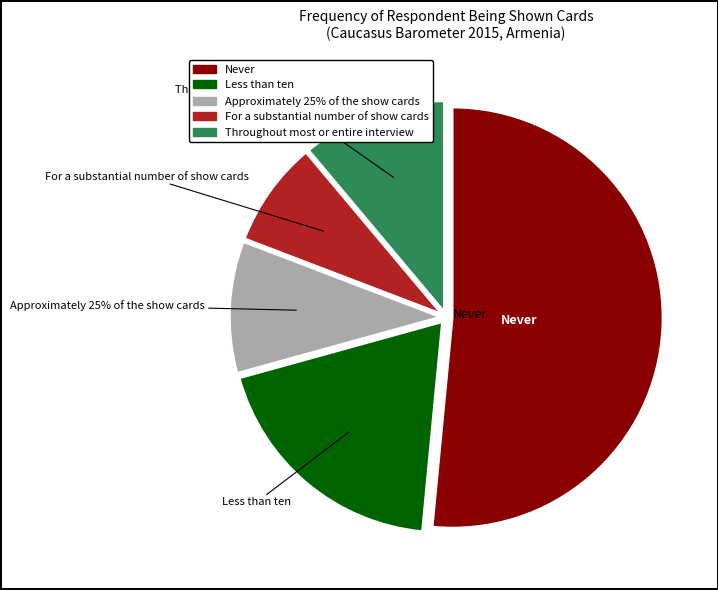

Combined, do Less than ten and Approximately 25% of the show cards account for over 50%?

No